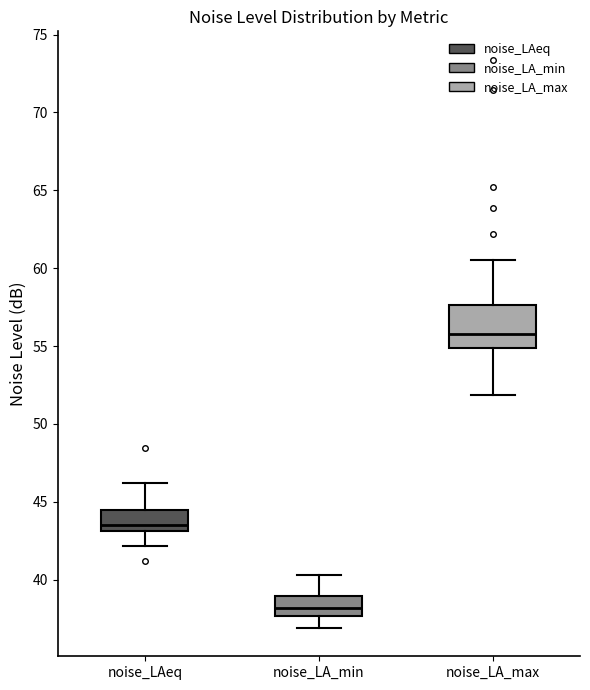

Reading left to right, transcribe this box plot: for each box, give where its median line is, the range the box spans, and where its two whiskers end, as read against the y-axis. The values are not printed on the chart, so give them approximately, as read against the axis.

noise_LAeq: median 43.5, box 43.0 to 44.5, whiskers 42.0 to 46.0
noise_LA_min: median 38.0, box 37.5 to 39.0, whiskers 37.0 to 40.5
noise_LA_max: median 56.0, box 55.0 to 57.5, whiskers 52.0 to 60.5